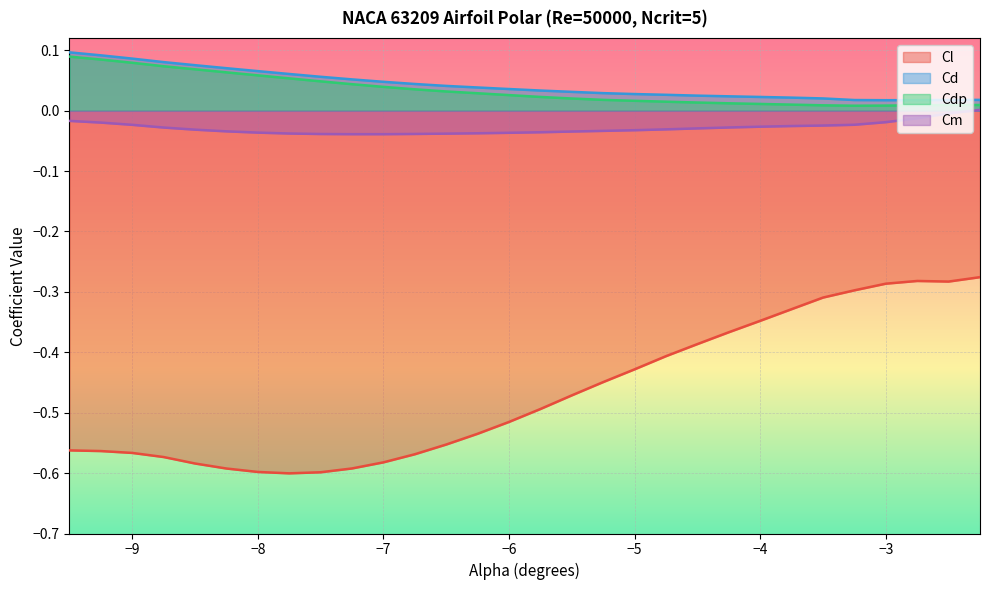

Count the Cd values in the range 0 to 1.

30